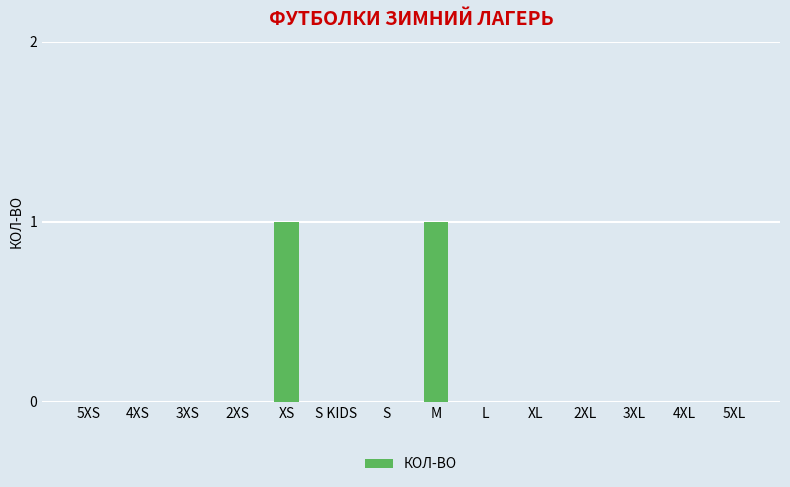

Reading right to left, transcribe all the data shown in this chart.

5XL=0	4XL=0	3XL=0	2XL=0	XL=0	L=0	M=1	S=0	S KIDS=0	XS=1	2XS=0	3XS=0	4XS=0	5XS=0